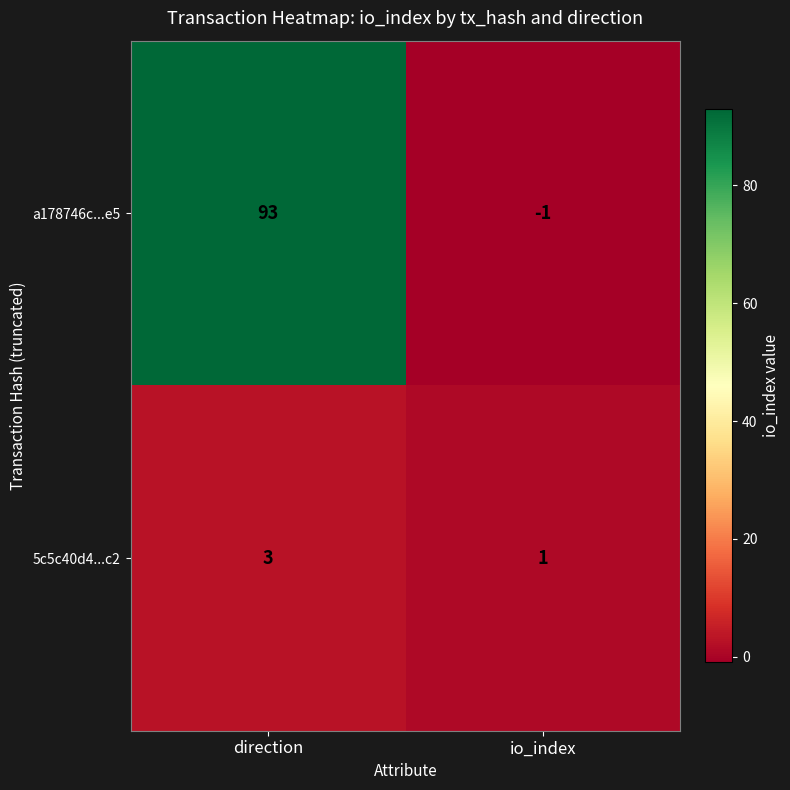

At how many categories does at least one series exceed 87?

1